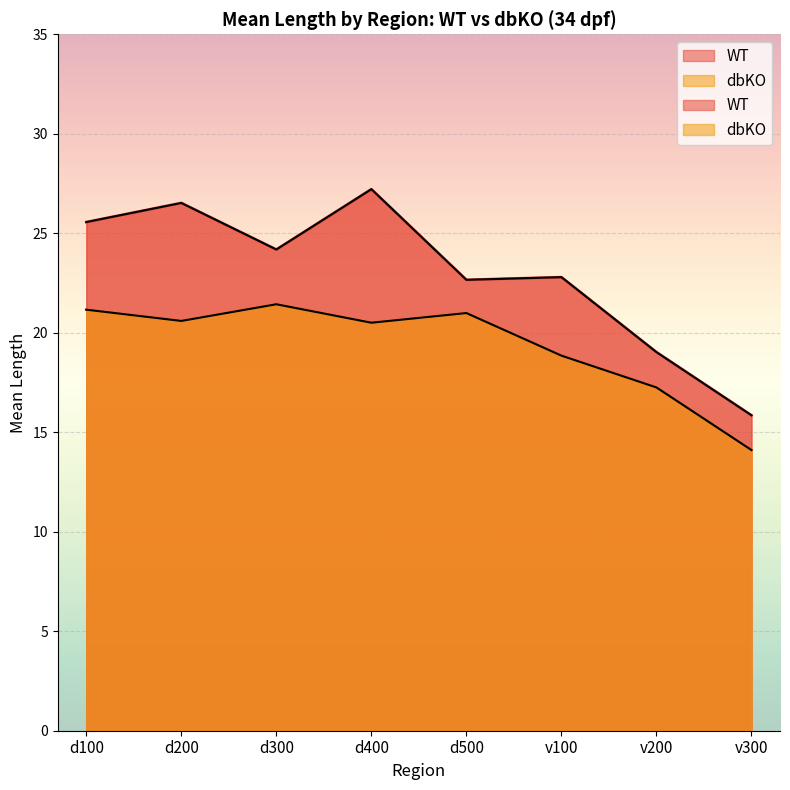

What is the difference between the maximum and minimum values in the WT series?

11.4